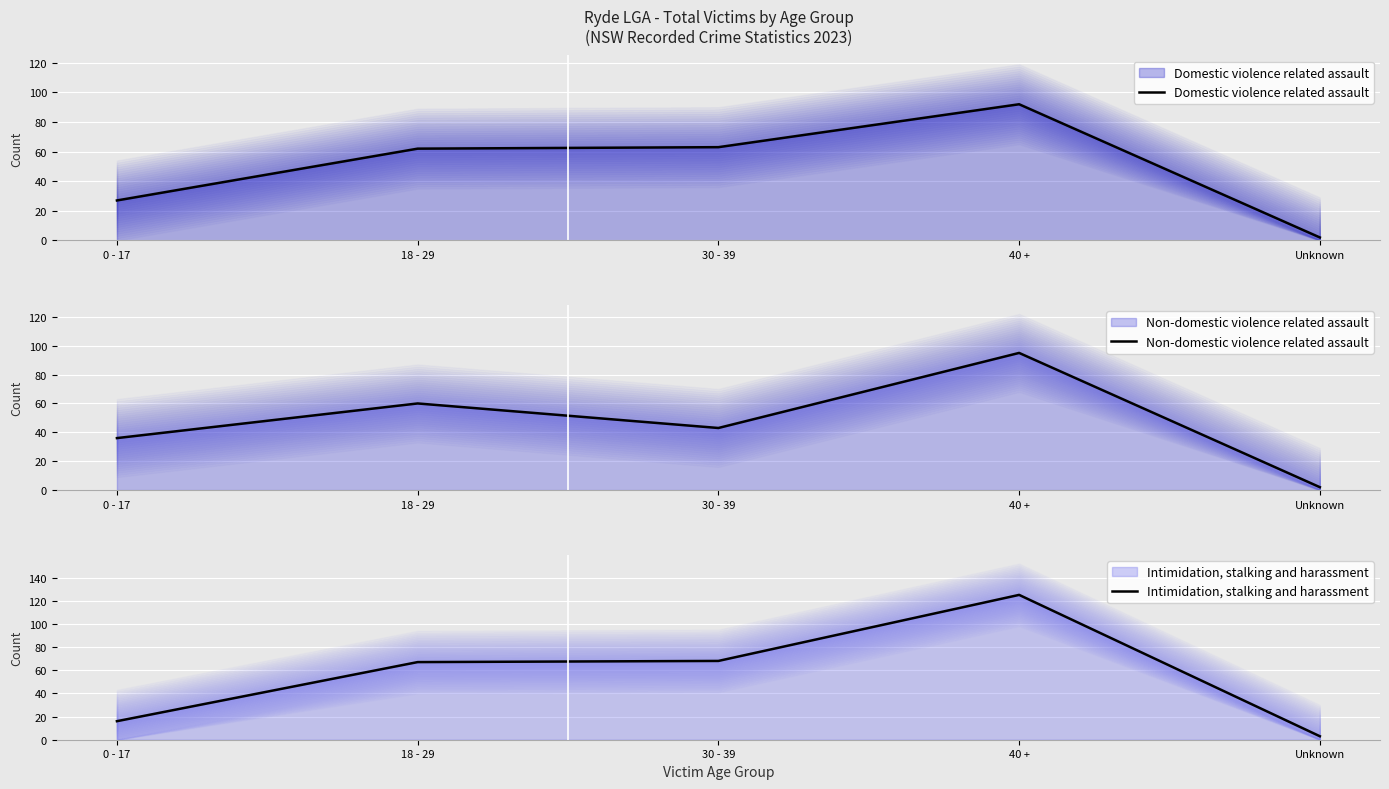

Rank the series by their maximum value, from highest to lowest.

Intimidation, stalking and harassment, Non-domestic violence related assault, Domestic violence related assault